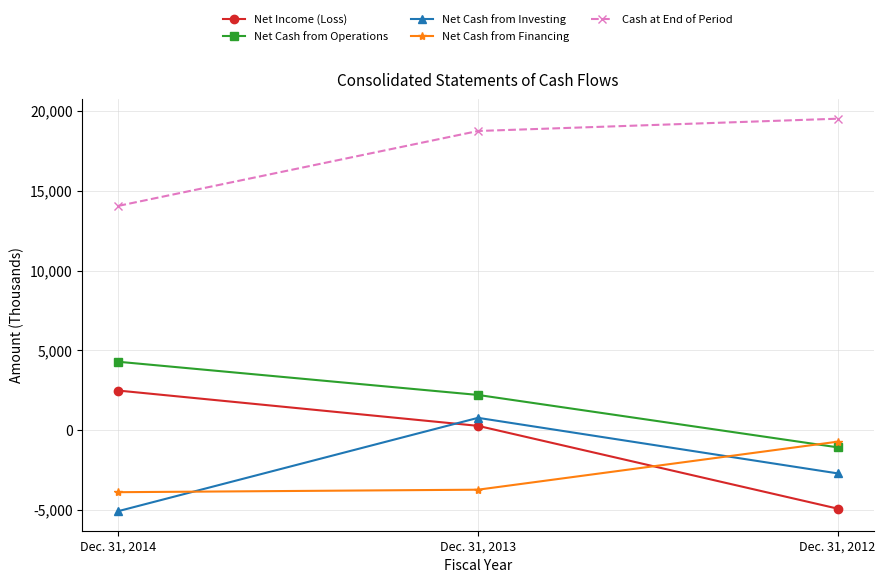

Reading left to right, list all the values displayed in this chart.

Net Income (Loss): 2475	264	-4924
Net Cash from Operations: 4280	2201	-1082
Net Cash from Investing: -5079	766	-2715
Net Cash from Financing: -3894	-3737	-728
Cash at End of Period: 14051	18744	19514